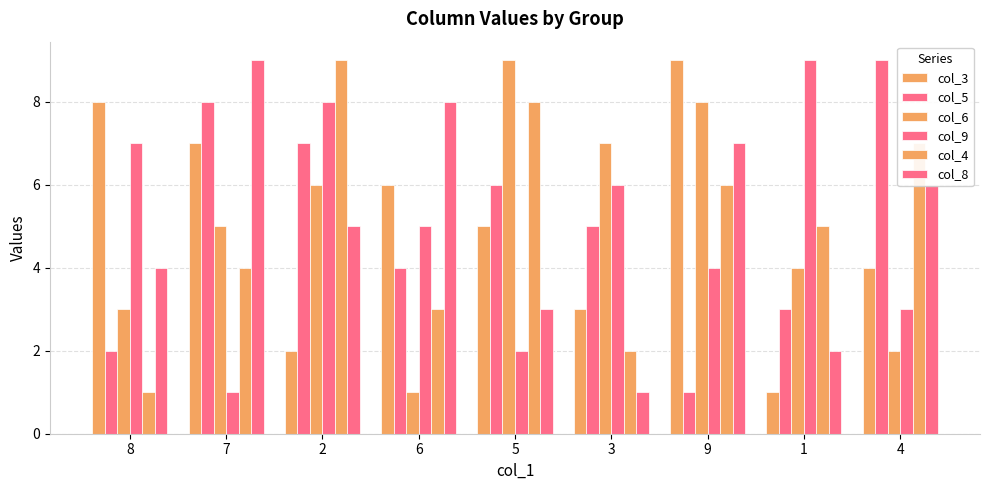

How many bars are there in each group?

6